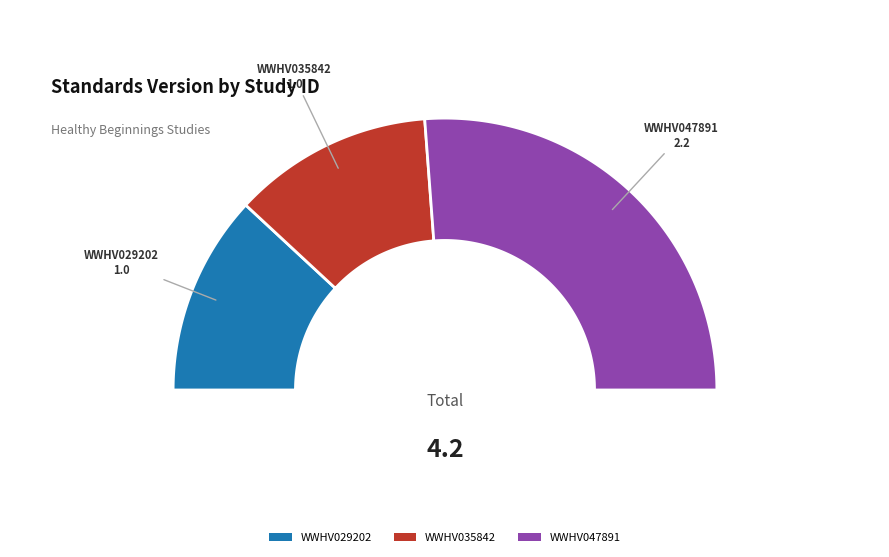

Combined, what portion of the pie is WWHV029202 and WWHV035842?

47.6%